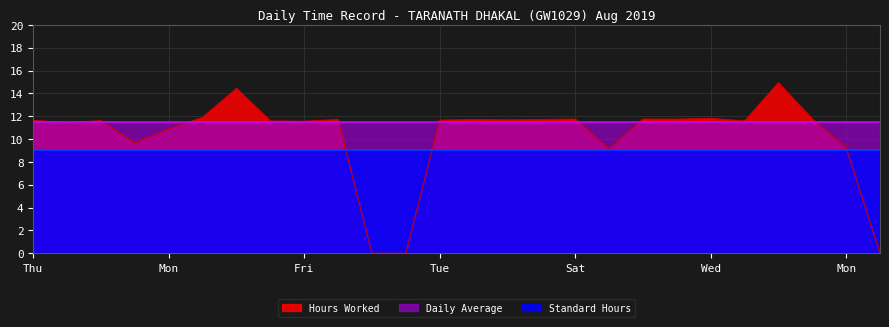

Does the chart display data point markers on the line(s)?

No